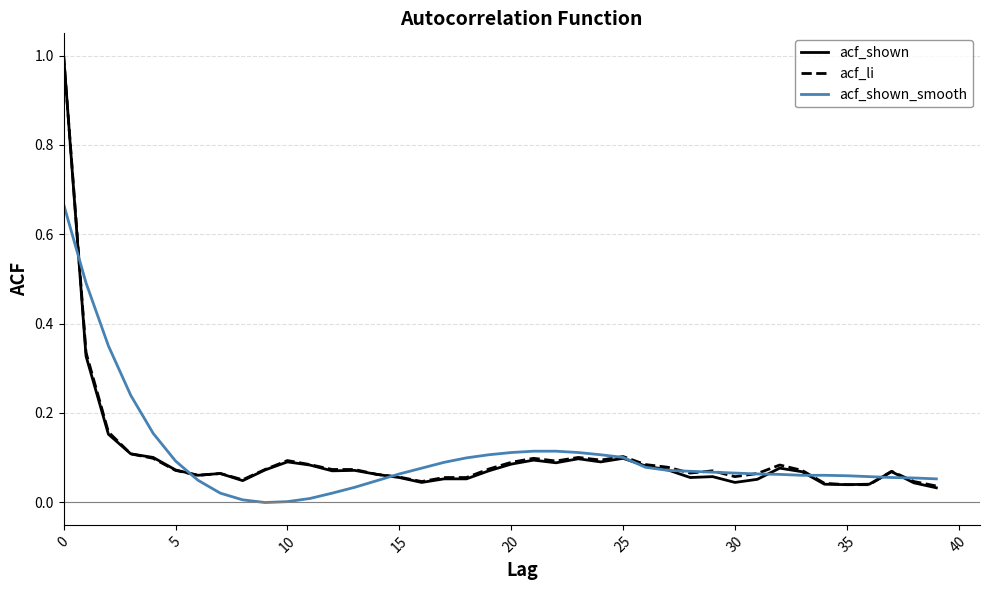

What is the highest value of the acf_shown series?

1.0